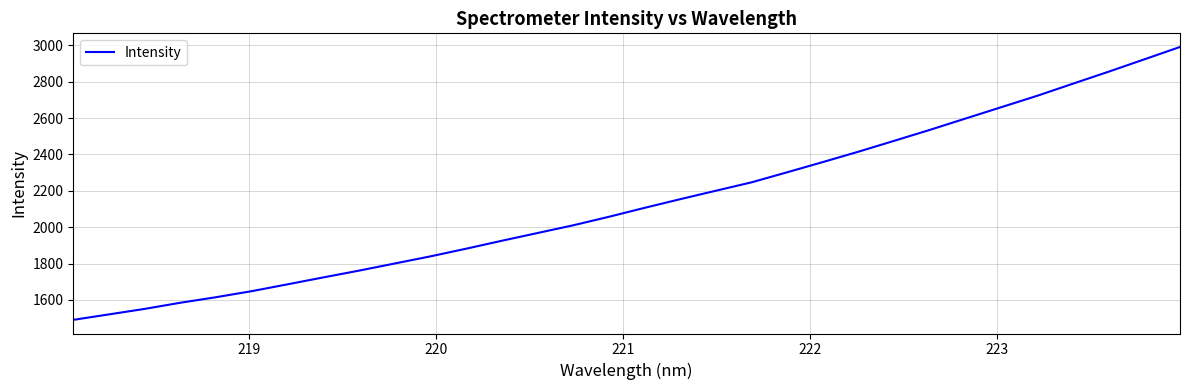

Does the chart display data point markers on the line(s)?

No